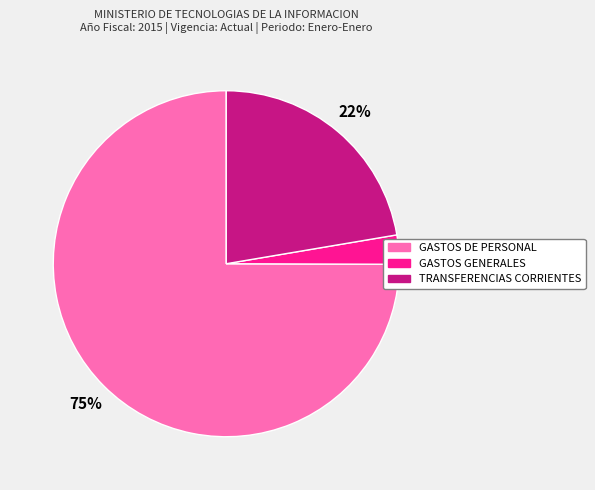

To the nearest percent, what is the difference between the largest and smallest slice percentages?

72%